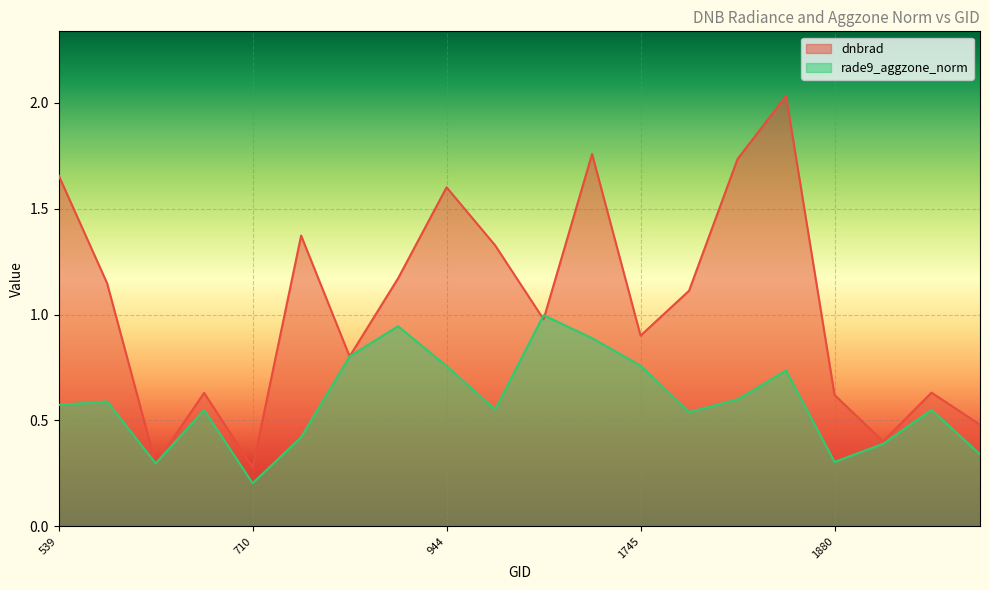

List the series in order of their peak value, highest first.

dnbrad, rade9_aggzone_norm